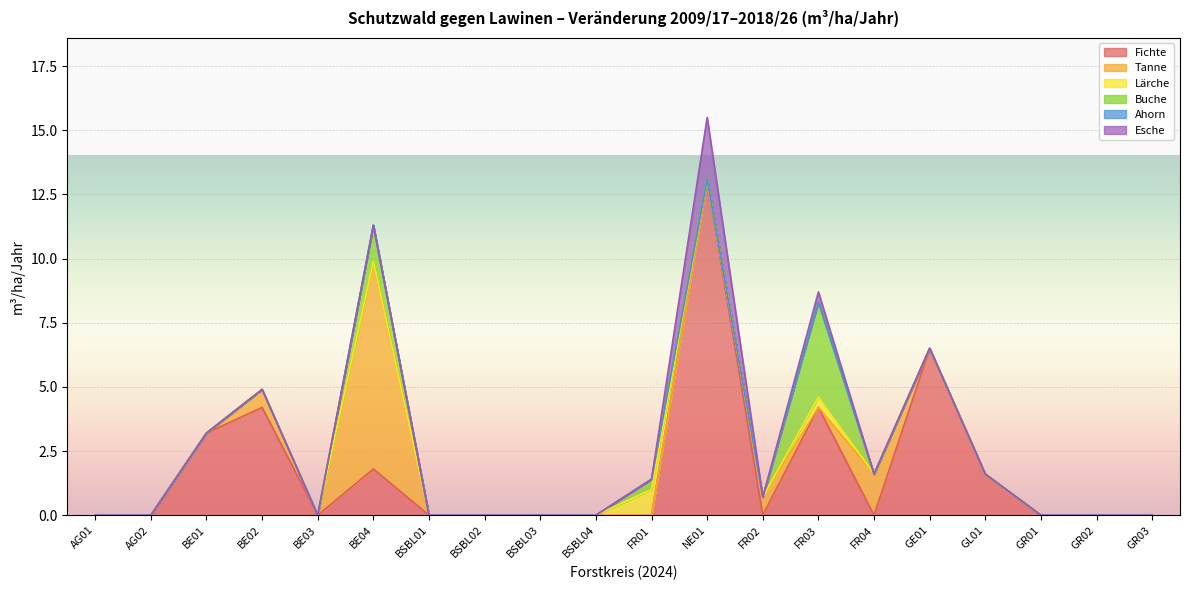

True or false: Fichte and Tanne intersect in this chart.

True